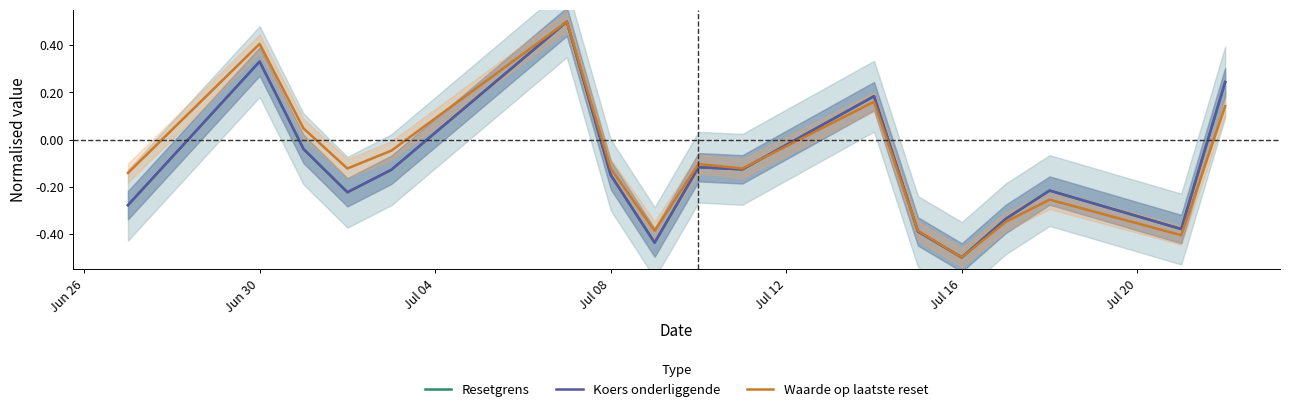

How many interior local valleys does the Resetgrens series have?

5